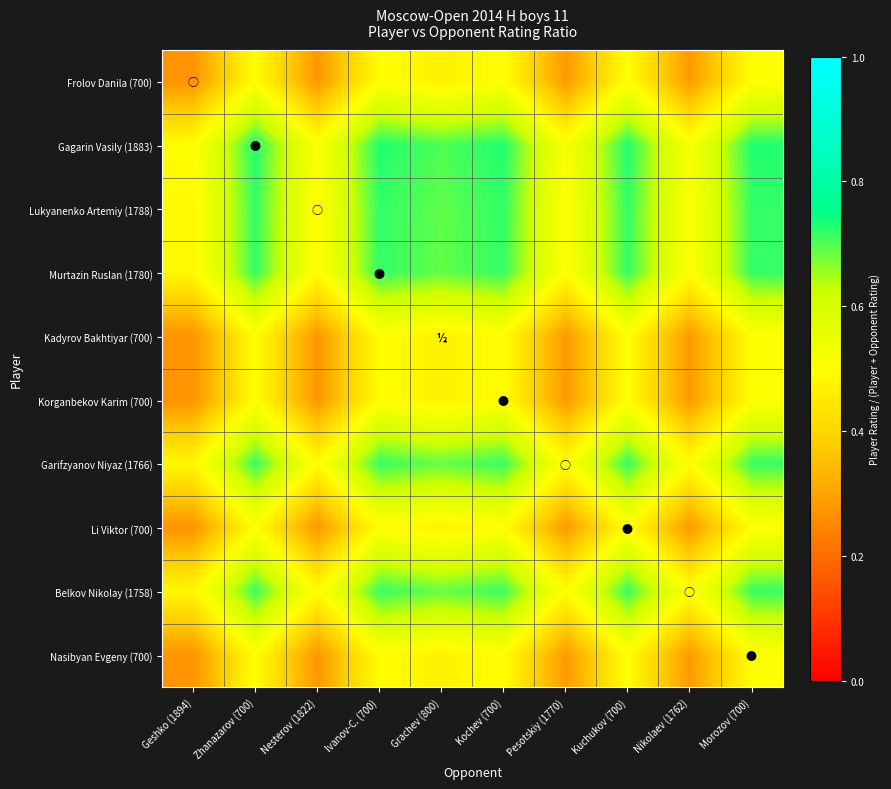

What is the spread (max minus min) of values at Grachev (800)?

0.2